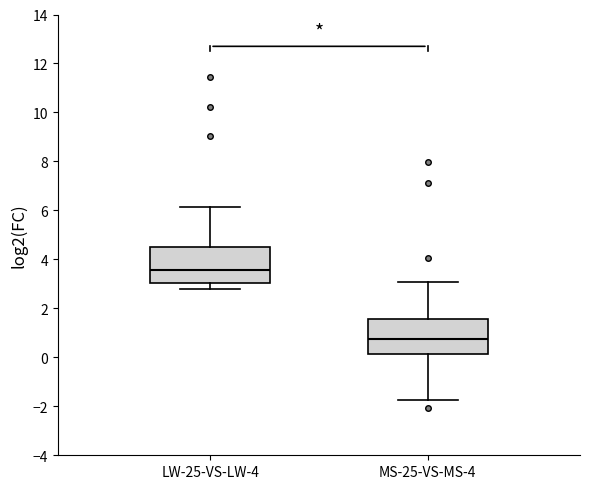

Reading left to right, read every box against the y-axis: the position of its median line, the range the box covers, and the ends of its whiskers. The values are not printed on the chart, so give them approximately, as read against the axis.

LW-25-VS-LW-4: median 3.6, box 3.0 to 4.6, whiskers 2.8 to 6.2
MS-25-VS-MS-4: median 0.8, box 0.2 to 1.6, whiskers -1.8 to 3.0